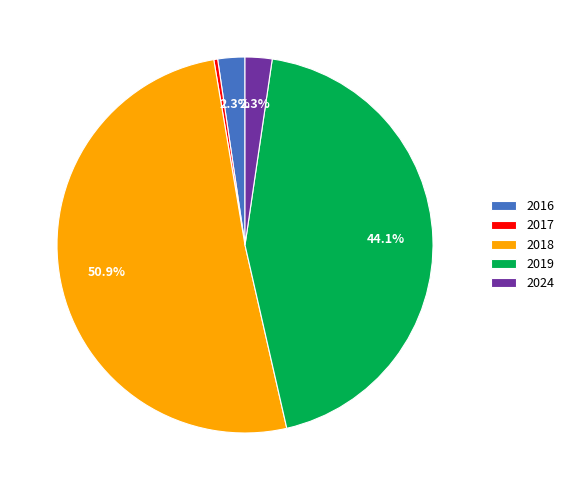

What is the largest slice in the pie chart?

2018